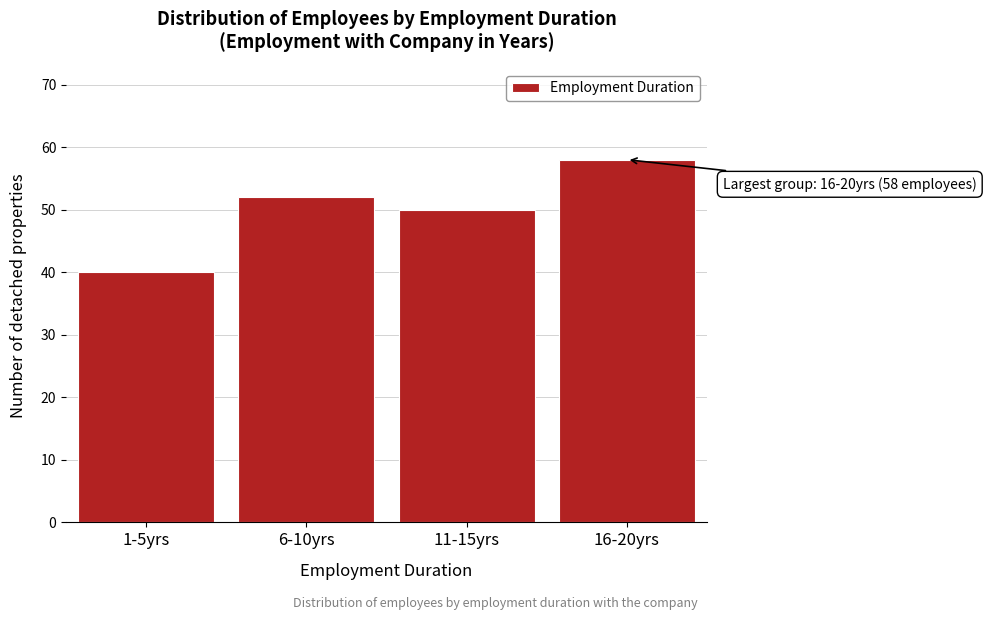

Reading left to right, list all the values displayed in this chart.

40	52	50	58